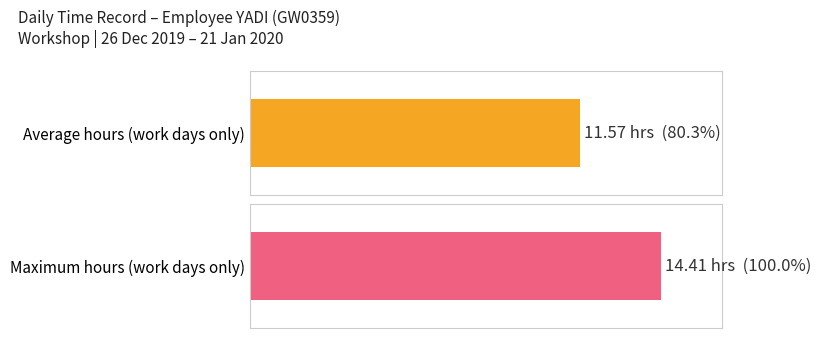

Count the number of data series in this chart.

1